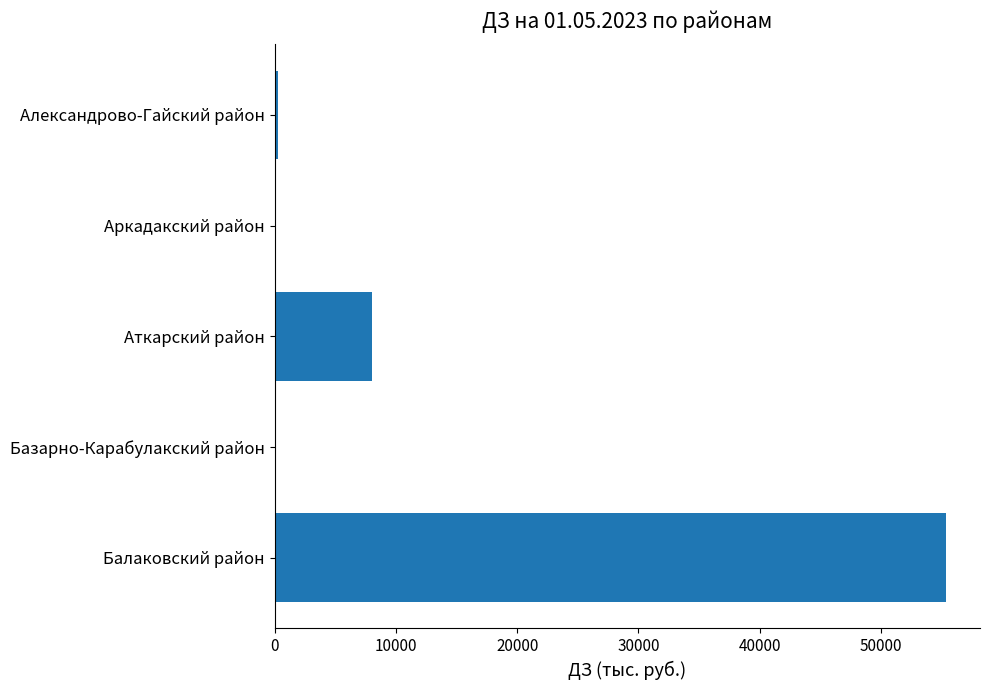

What is the average value?

12738.6